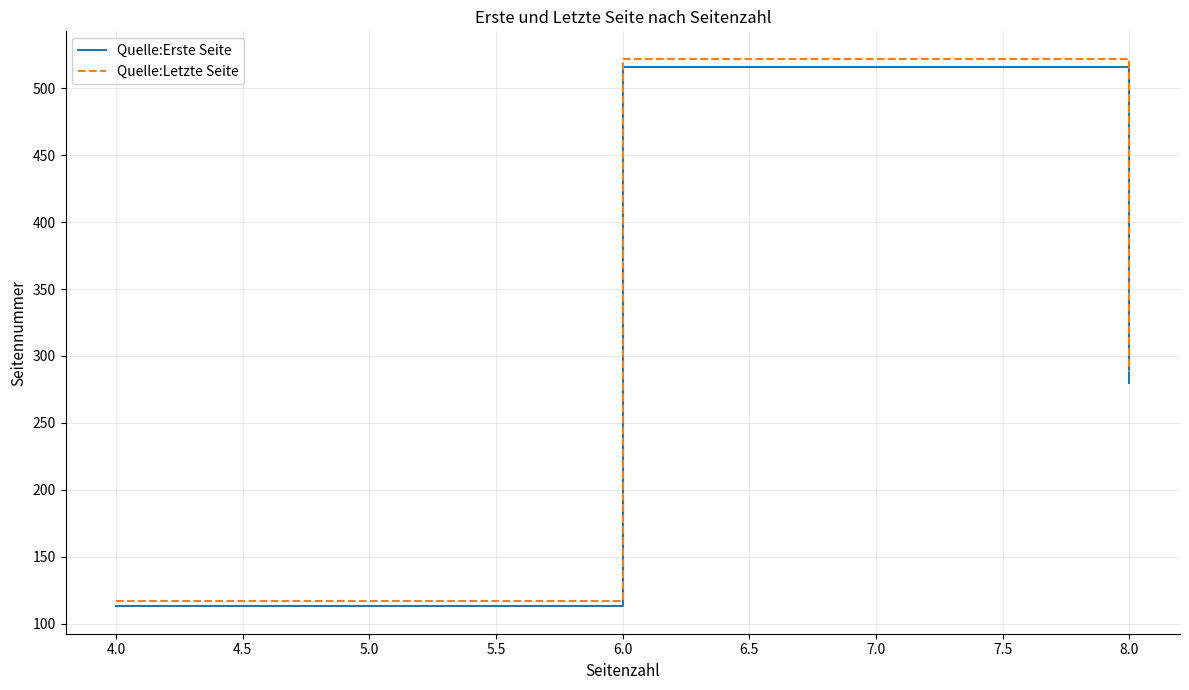

How many lines are shown in the chart?

2